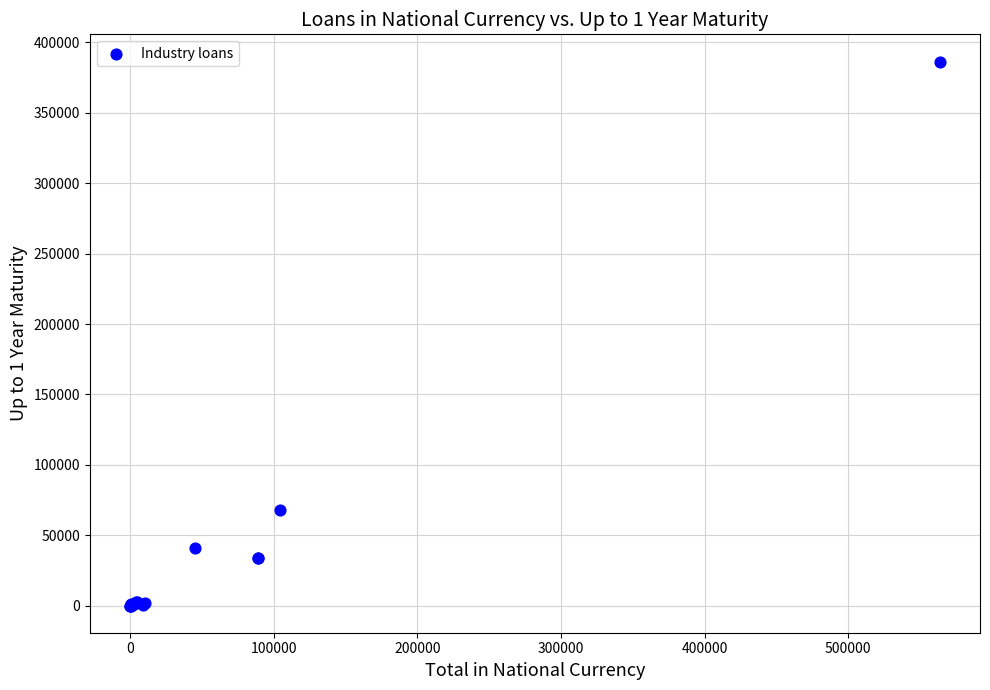

What Y value in the scatter plot is closest to 193253?

68057.5